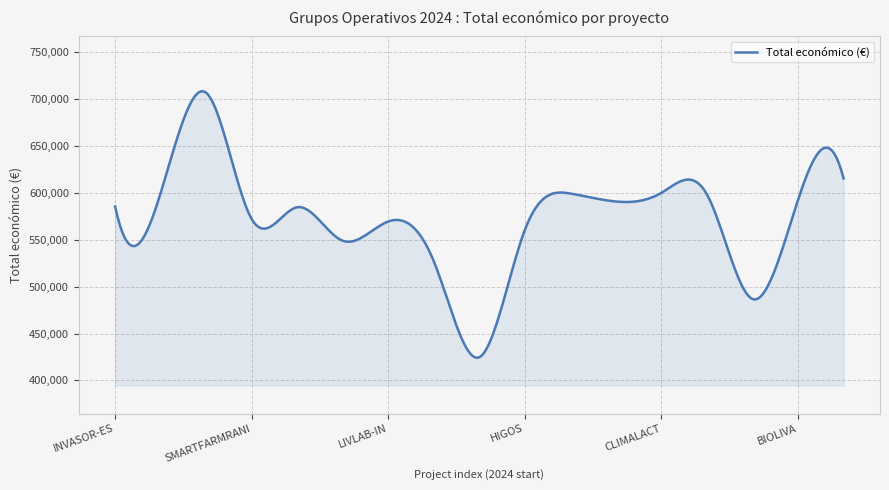

What is the difference between the maximum and minimum values?

284034.8